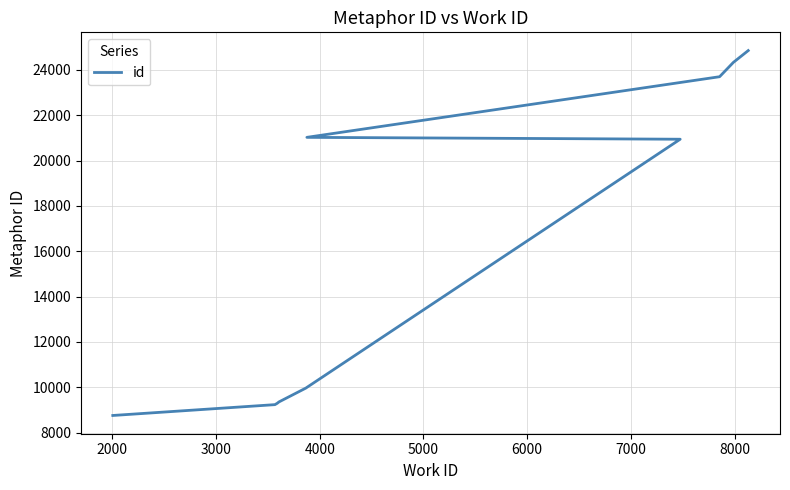

Is it true that the value at 6000 is 20945?

True